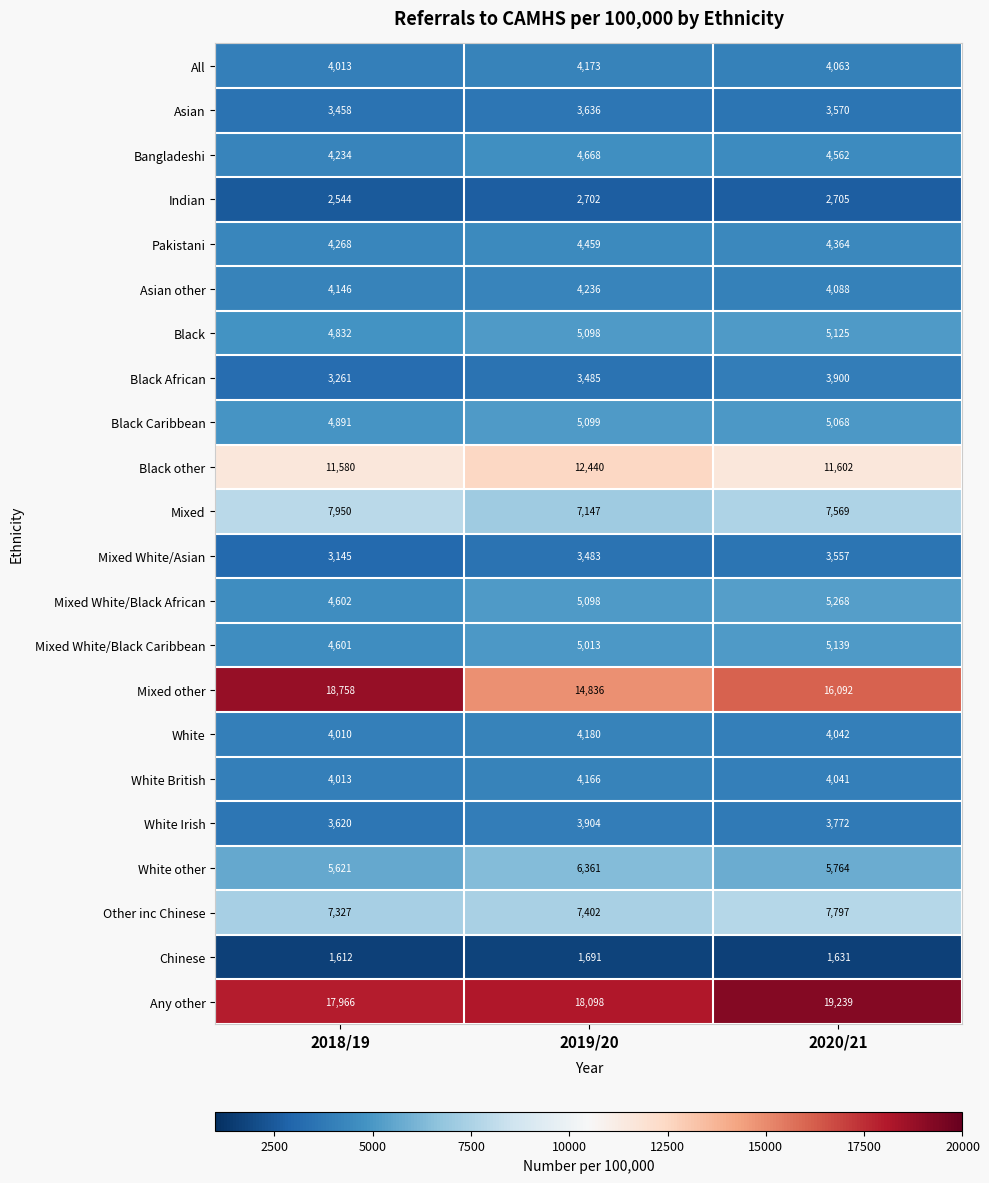

True or false: White Irish has a value of 6701 at 2020/21.

False